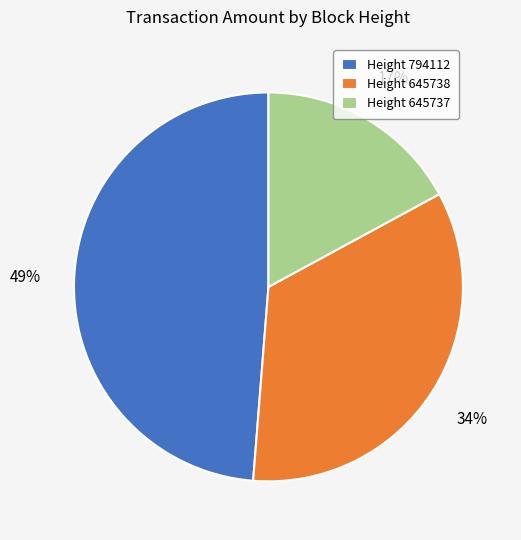

To the nearest percent, what percentage of the pie is Height 645738?

34%